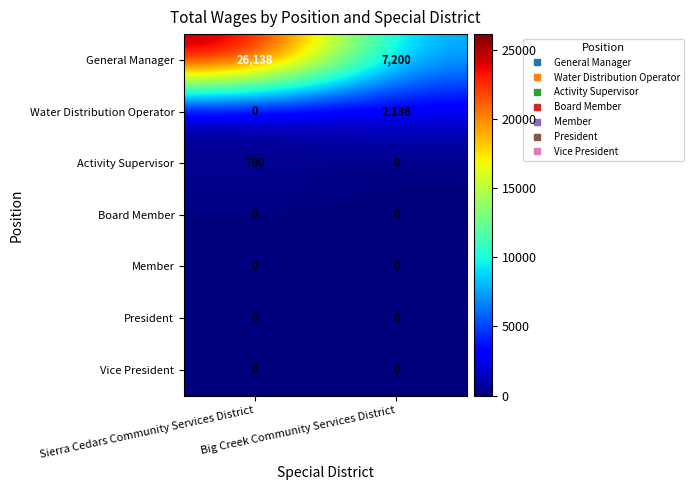

What is the sum of the Water Distribution Operator values at Big Creek Community Services District and Sierra Cedars Community Services District?

2186